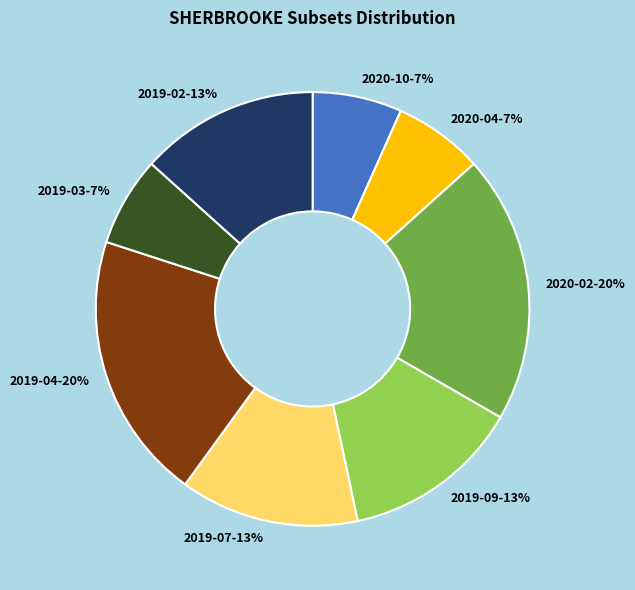

Approximately how many times larger is the value at 2019-02 compared to 2020-02?

0.7